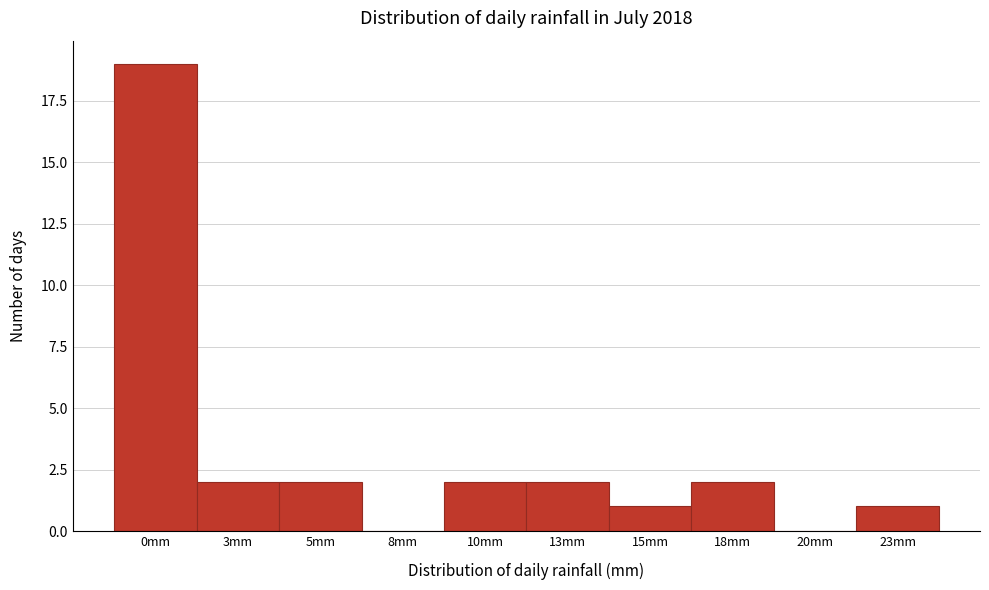

Reading left to right, transcribe all the data shown in this chart.

0mm=19	3mm=2	5mm=2	8mm=0	10mm=2	13mm=2	15mm=1	18mm=2	20mm=0	23mm=1